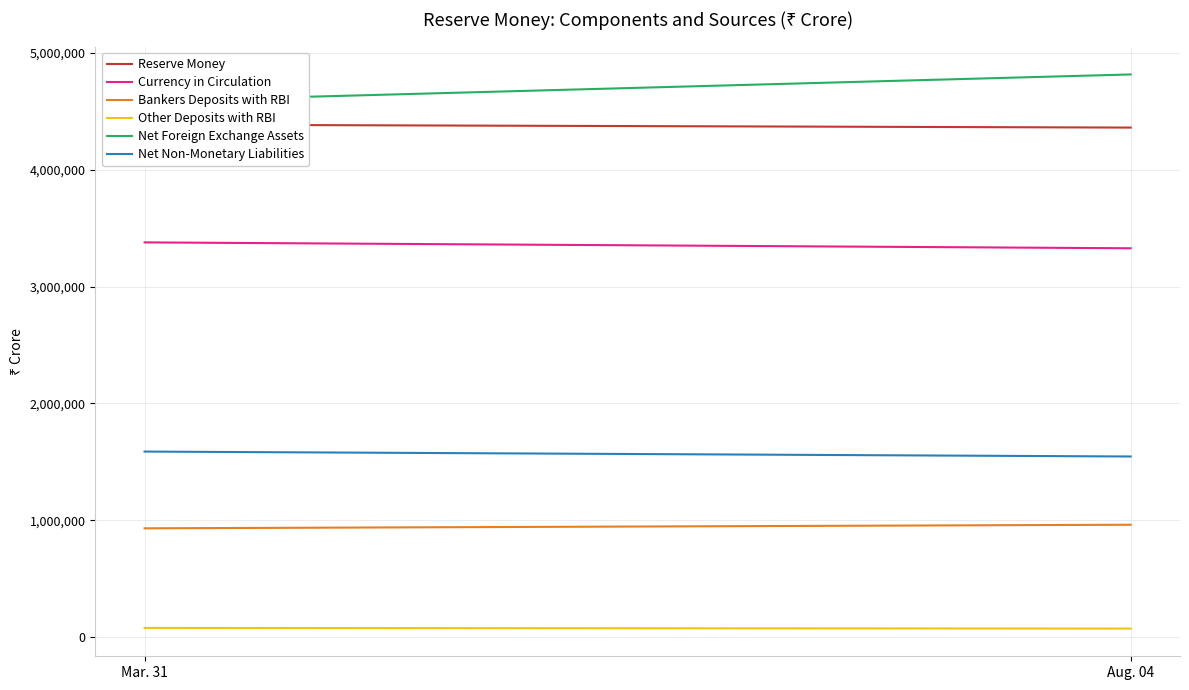

Which series changed the most between Mar. 31 and Aug. 04?

Net Foreign Exchange Assets